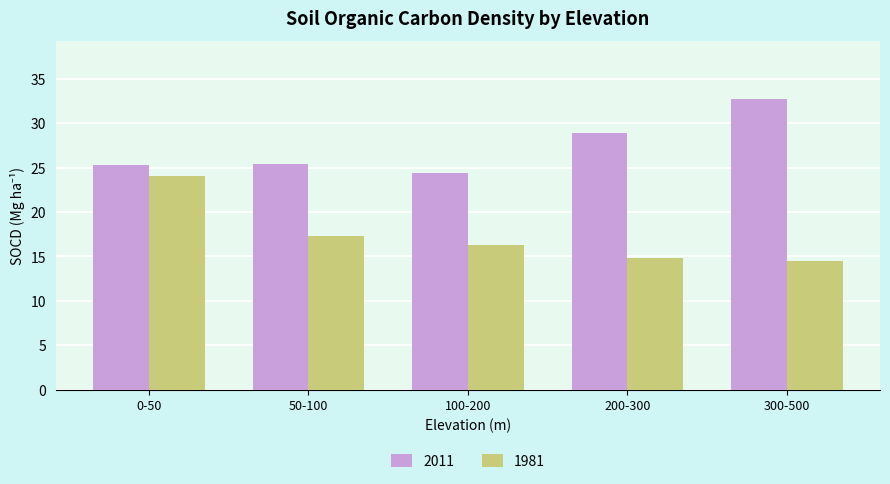

What are all the series names shown in the legend?

2011, 1981